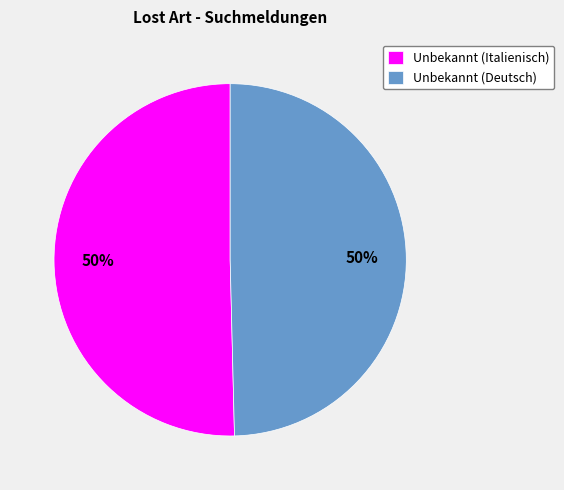

To the nearest percent, what portion does Unbekannt (Deutsch) represent?

50%